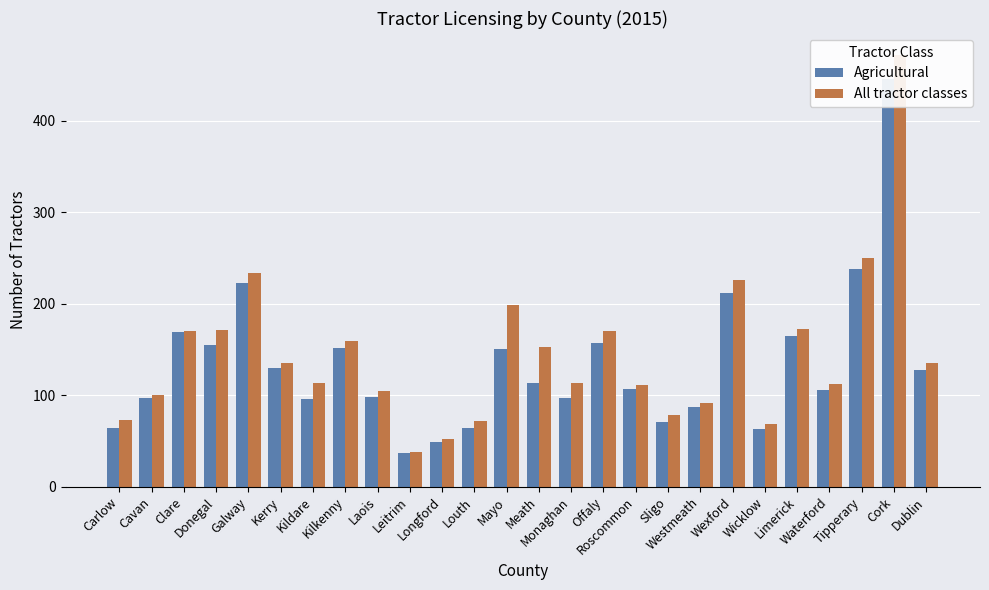

Where does the All tractor classes series first go above 135?

Clare